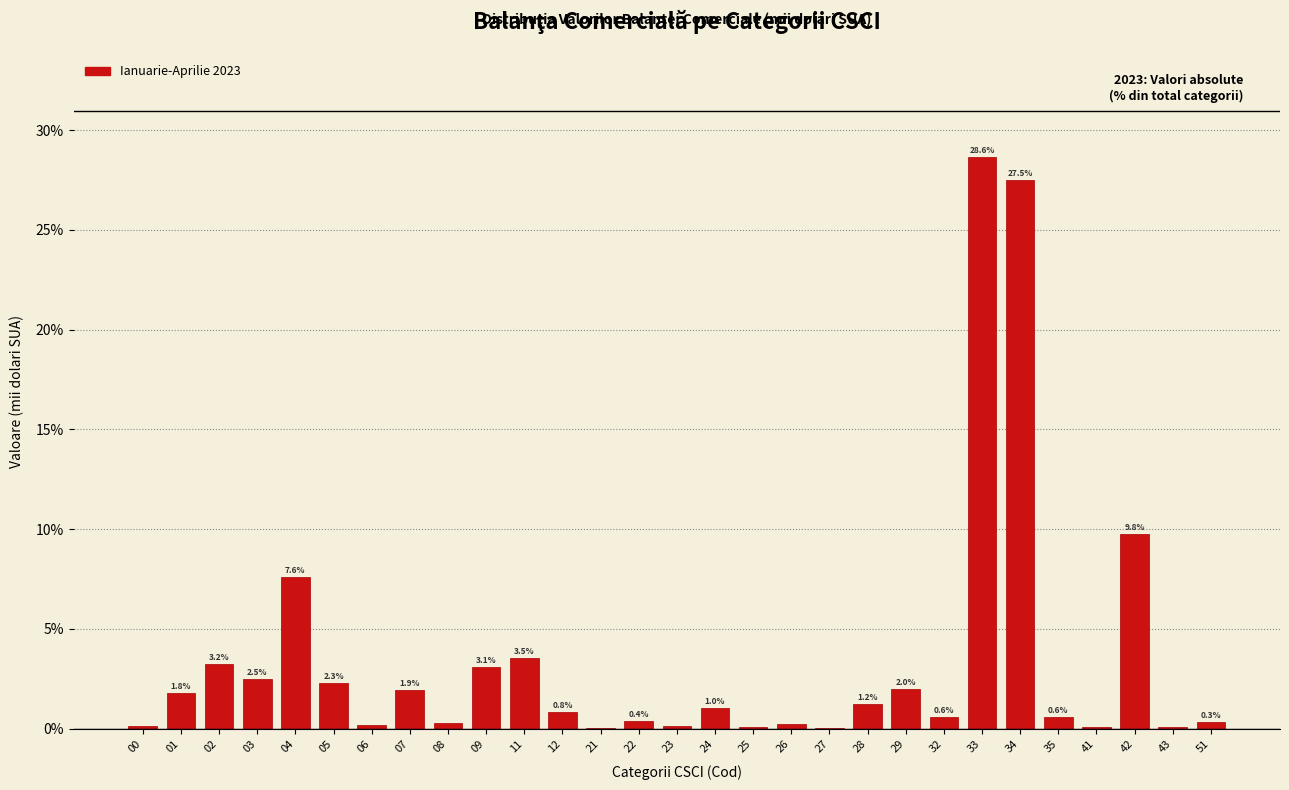

Between 00 and 35, which is larger?

35